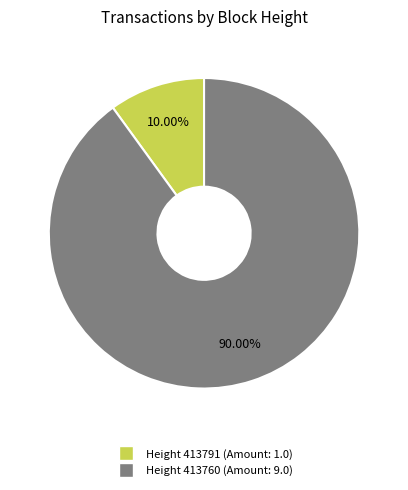

Does any single category account for the majority?

Yes